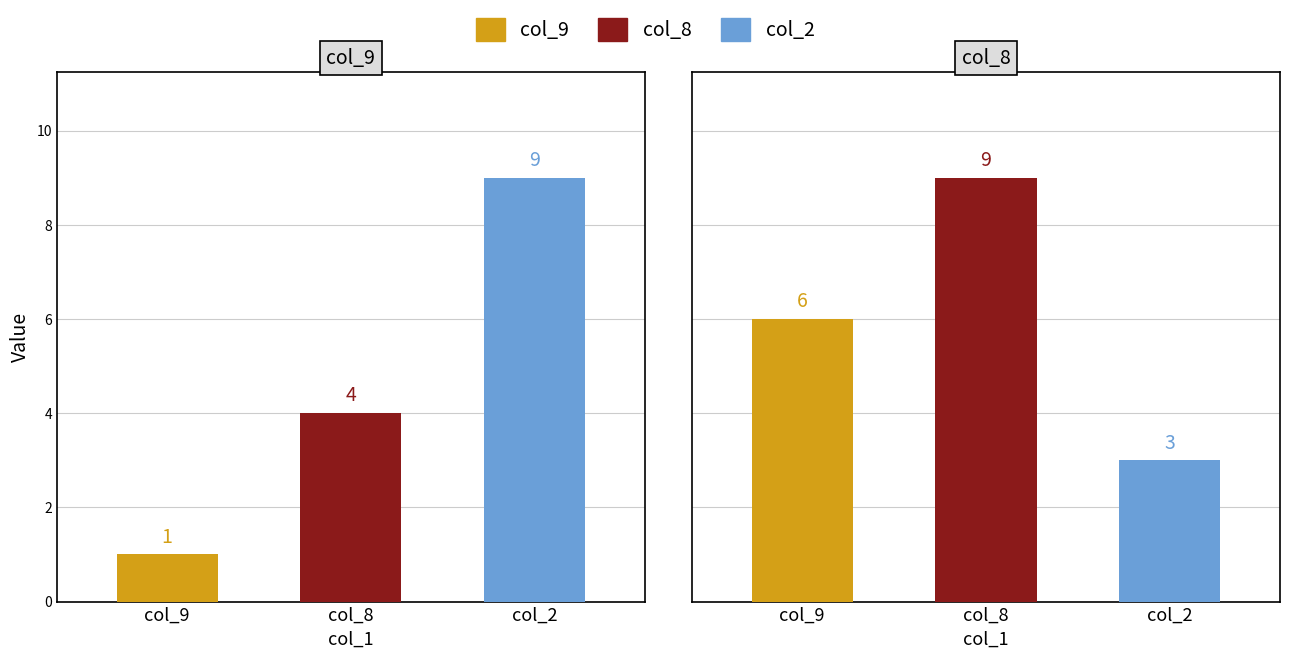

Read the col_8 value at 8.

4